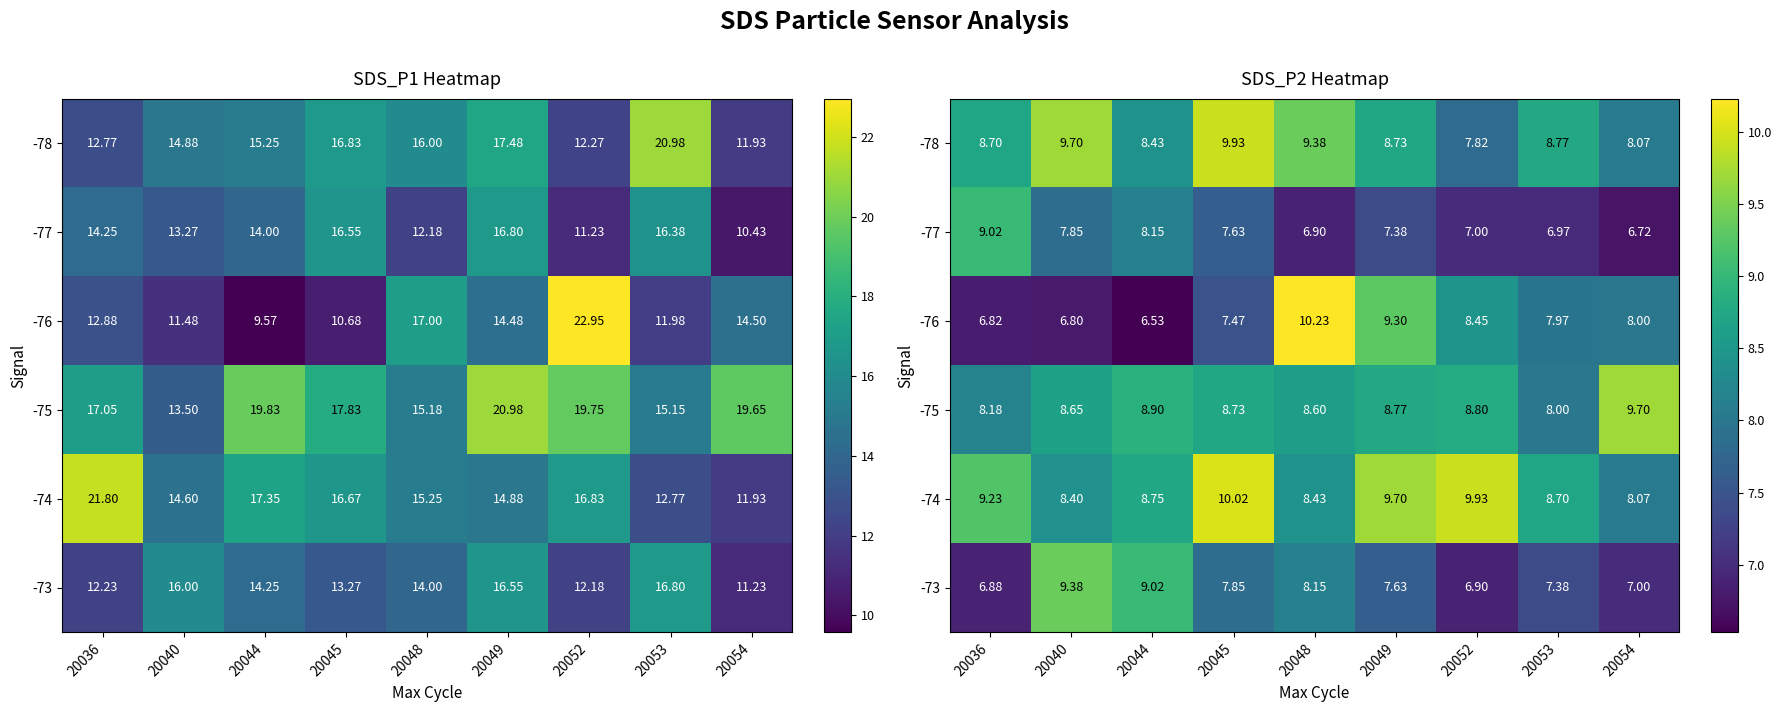

What is the total value across all series at 20054?

47.6